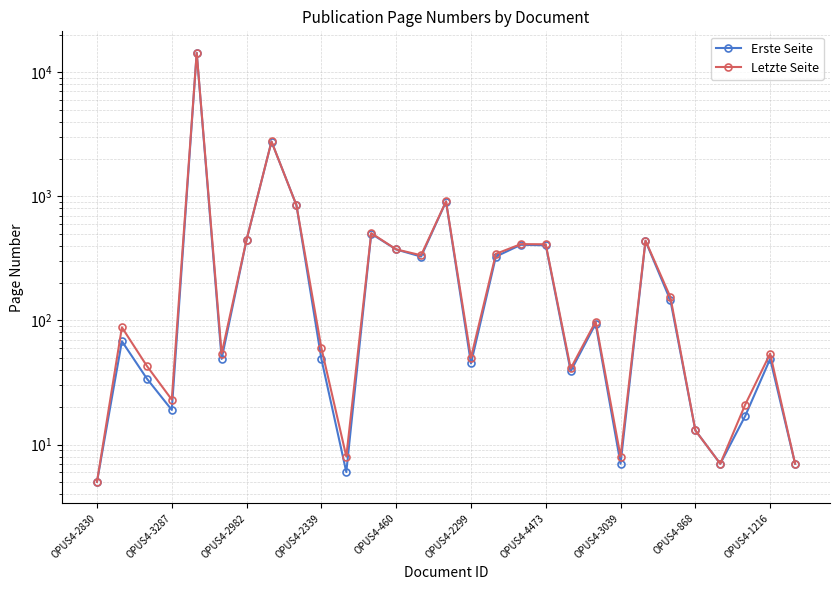

Reading left to right, transcribe all the data shown in this chart.

Erste Seite: 5	68	34	19	14335	49	446	2763	848	49	6	500	373	327	907	45	327	407	403	39	94	7	437	145	13	7	17	49	7
Letzte Seite: 5	88	43	23	14346	54	448	2768	848	60	8	505	374	335	912	50	344	412	411	41	98	8	440	154	13	7	21	54	7